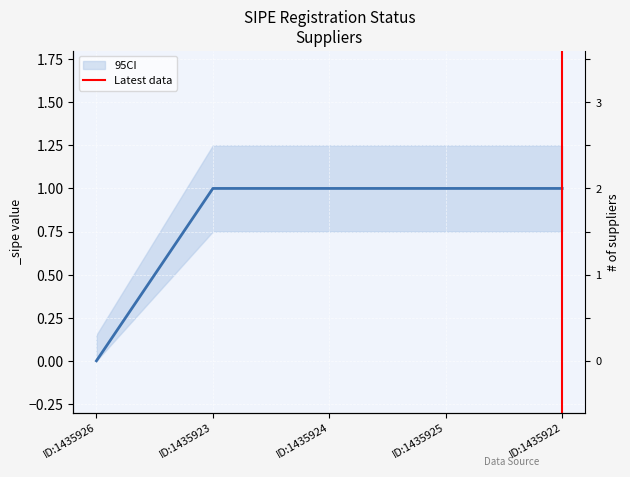

The value at ID:1435922 is 2. True or false?

False